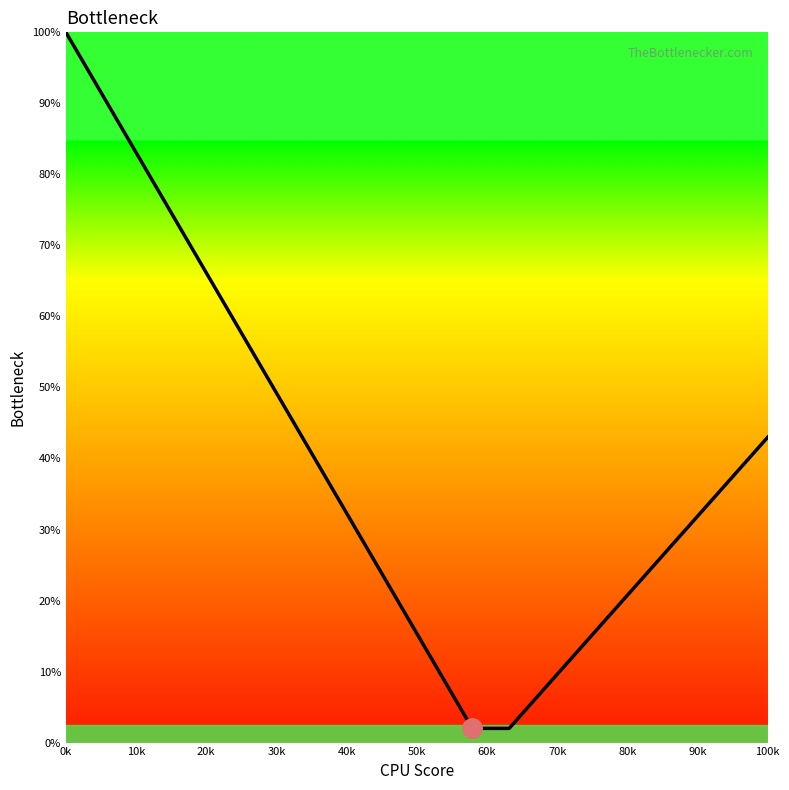

How many values exceed 37?

10